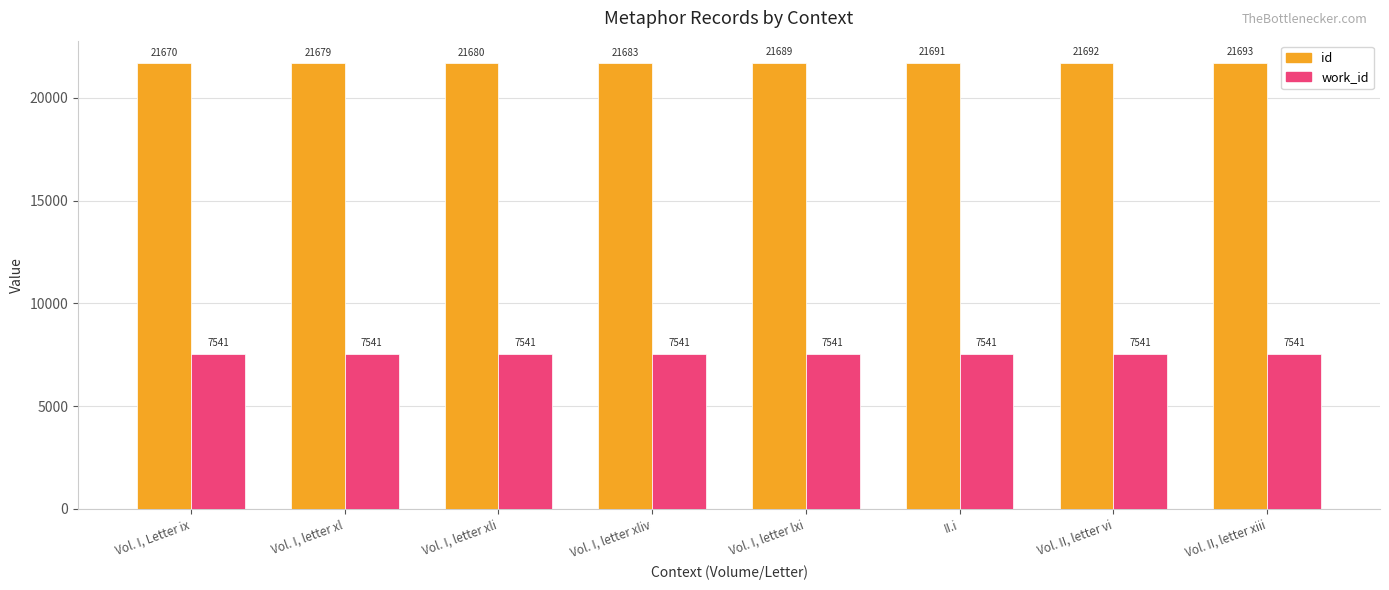

Are the bars grouped side by side (vs. stacked)?

Yes